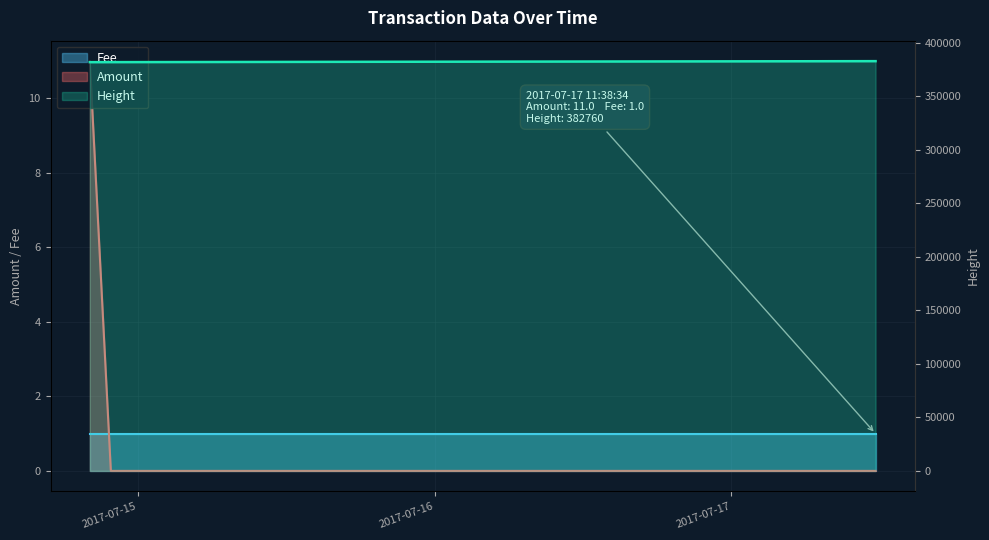

The Height series shows 4 at 2017-07-14 21:50:31. True or false?

False